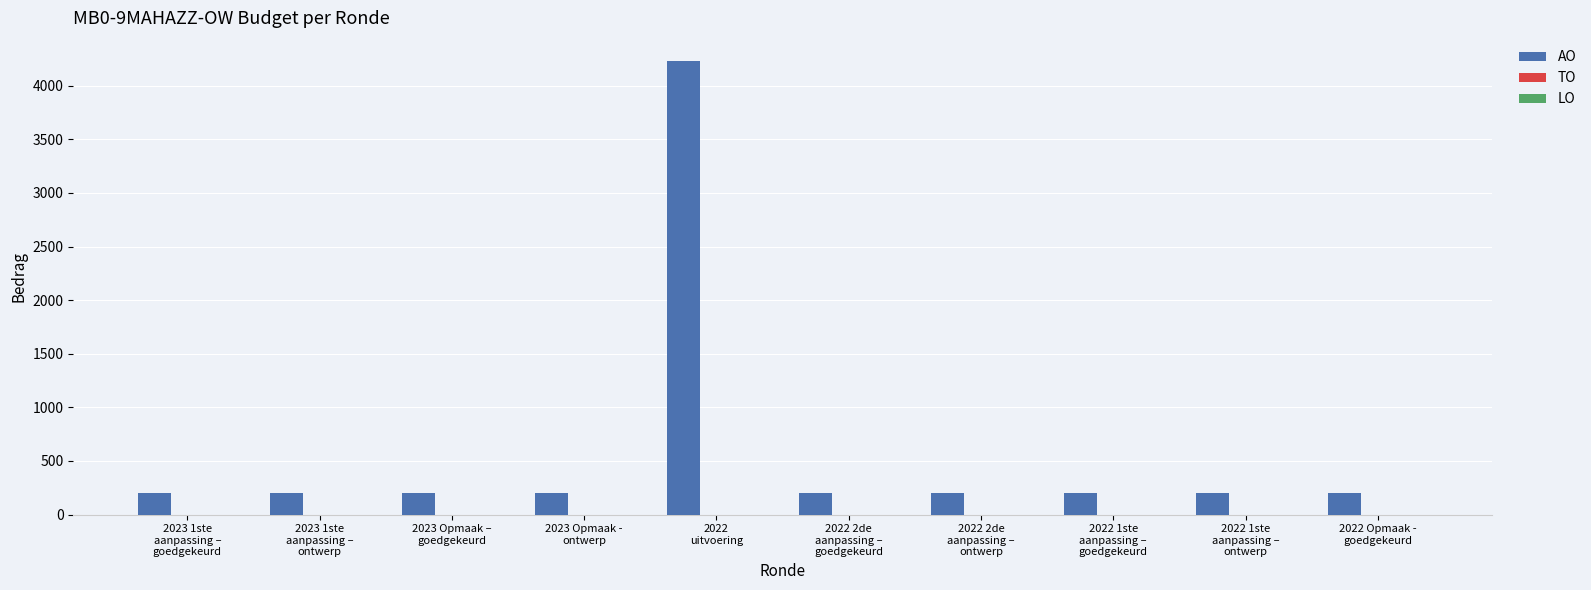

Reading left to right, transcribe all the data shown in this chart.

200	200	200	200	4235	200	200	200	200	200